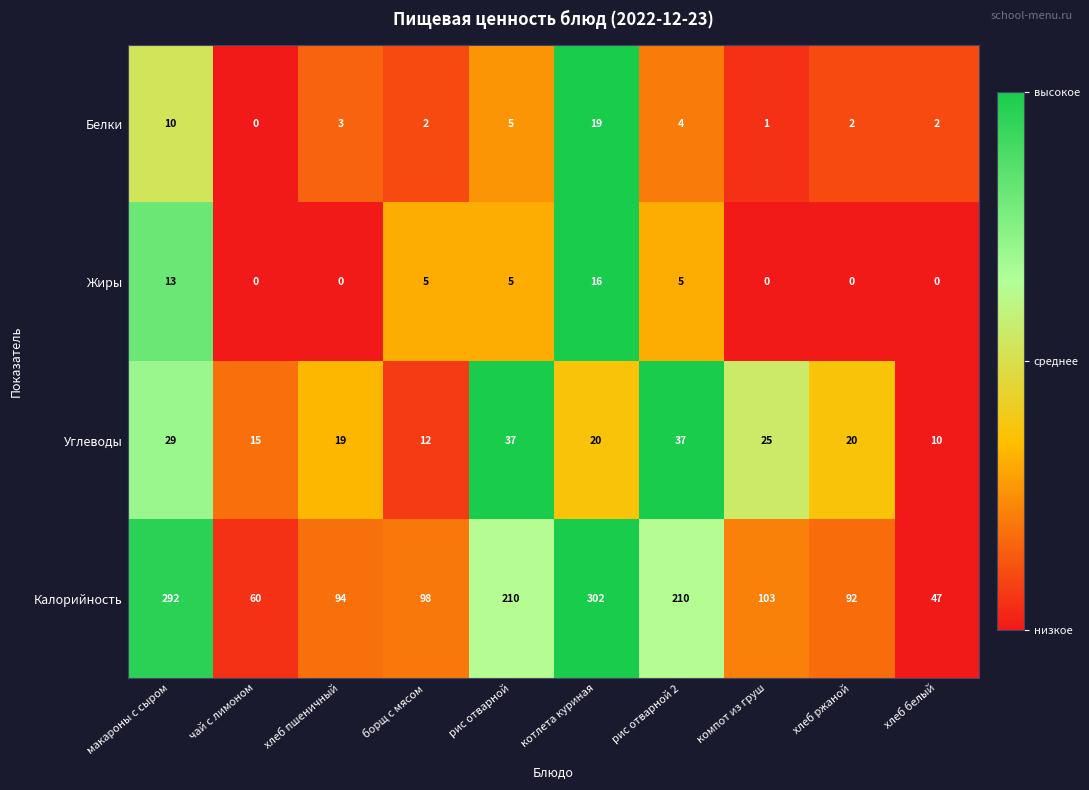

Which category has the highest value across all series?

котлета куриная